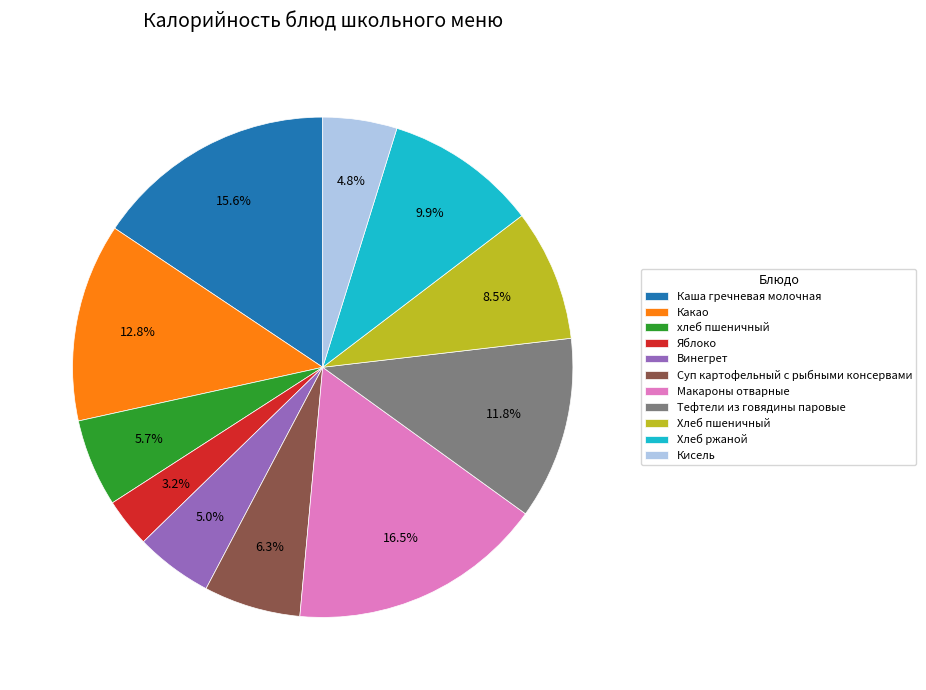

Do Хлеб ржаной and Каша гречневая молочная together represent more than half of the pie?

No